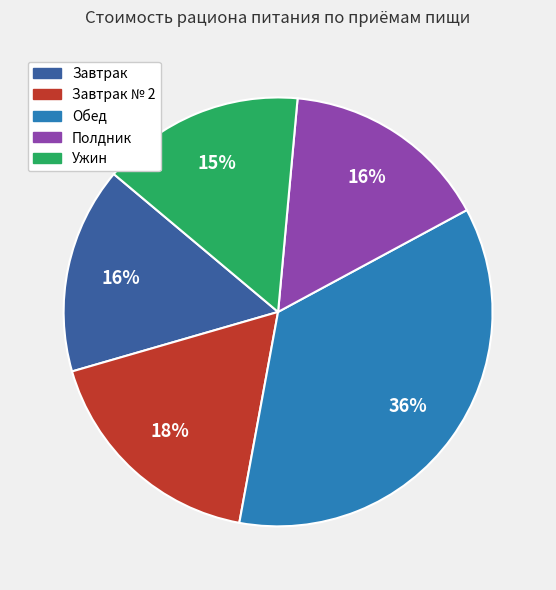

To the nearest percent, what is the difference between the Завтрак № 2 and Полдник slice percentages?

2%